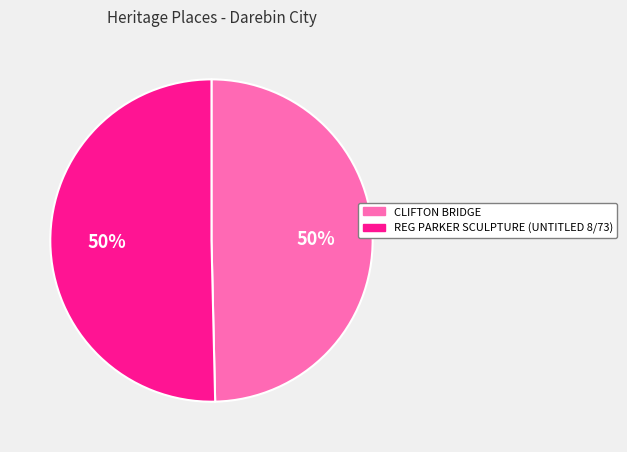

Approximately how many times larger is the value at CLIFTON BRIDGE compared to REG PARKER SCULPTURE (UNTITLED 8/73)?

1.0